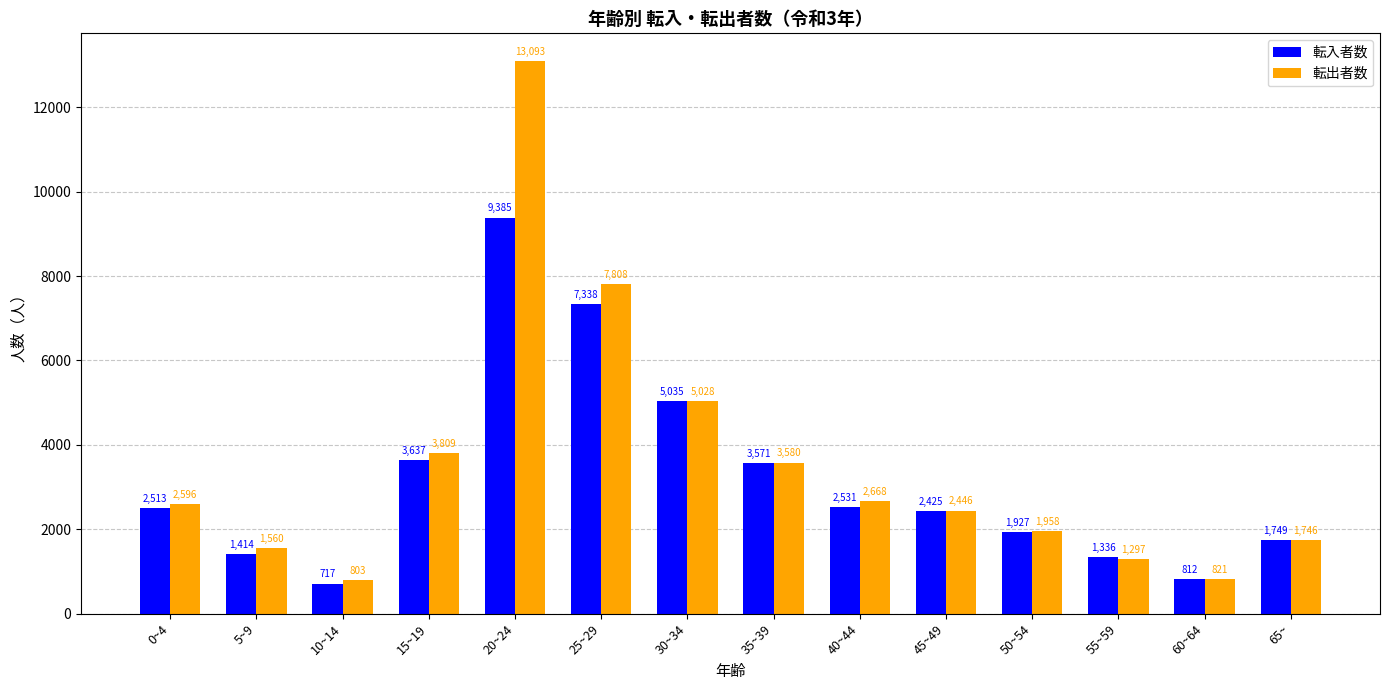

What is the difference between the 転出者数 values at 65~ and 60~64?

925